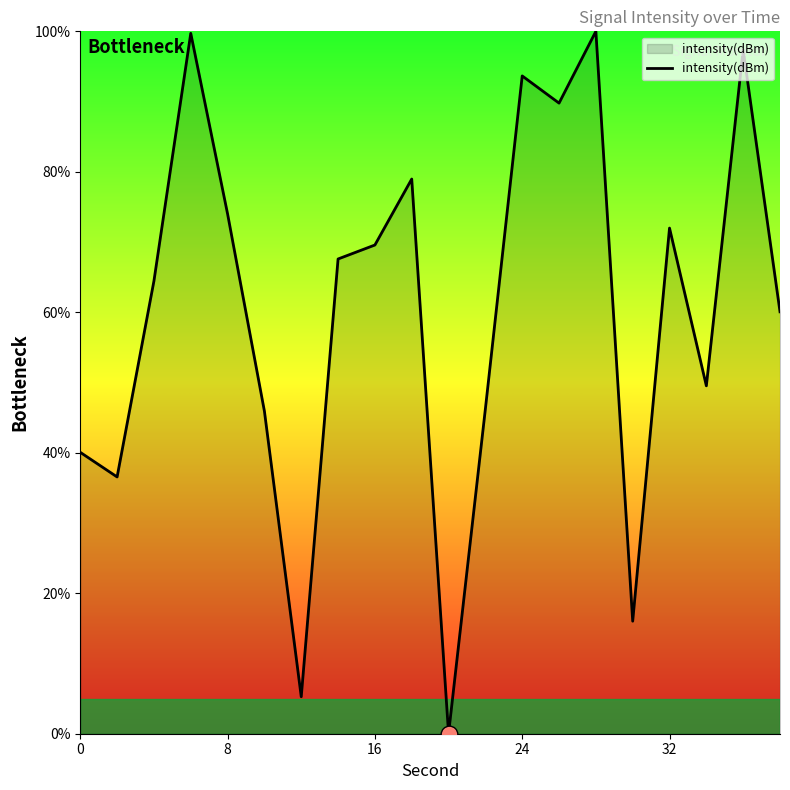

What is the difference between the maximum and minimum values?

100.0